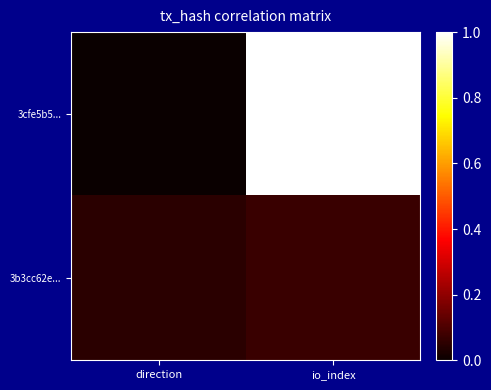

At io_index, list the series in order from smallest to largest.

3b3cc62e..., 3cfe5b5...